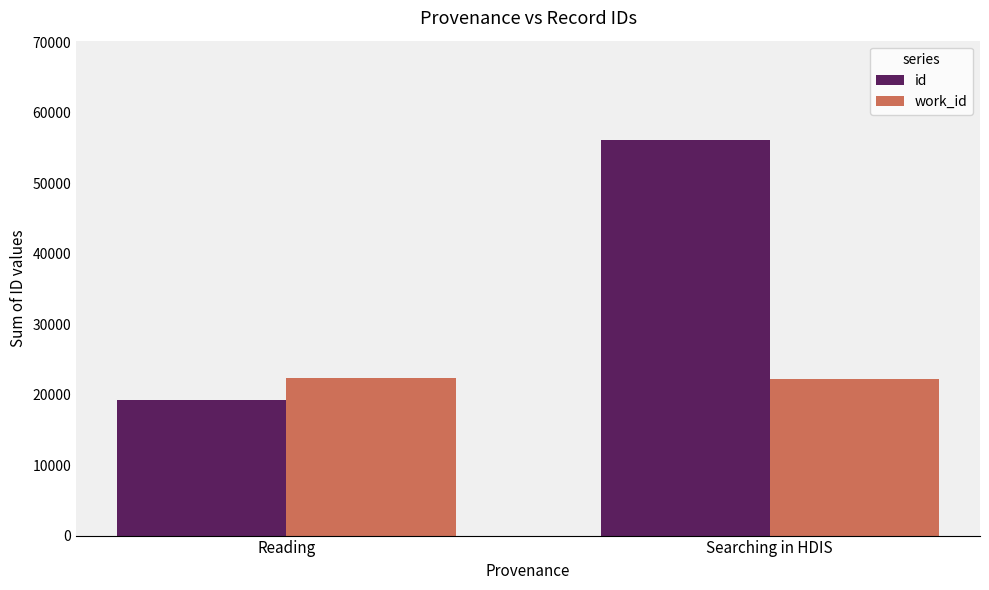

What is the difference between the work_id values at Reading and Searching in HDIS?

155